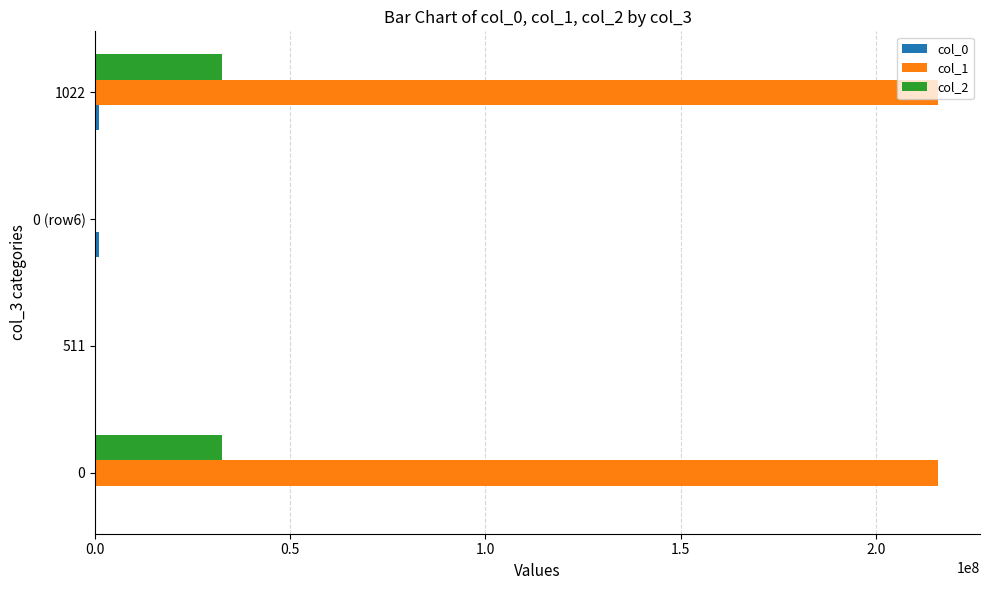

The value of col_2 at 0 is 32383355. True or false?

True